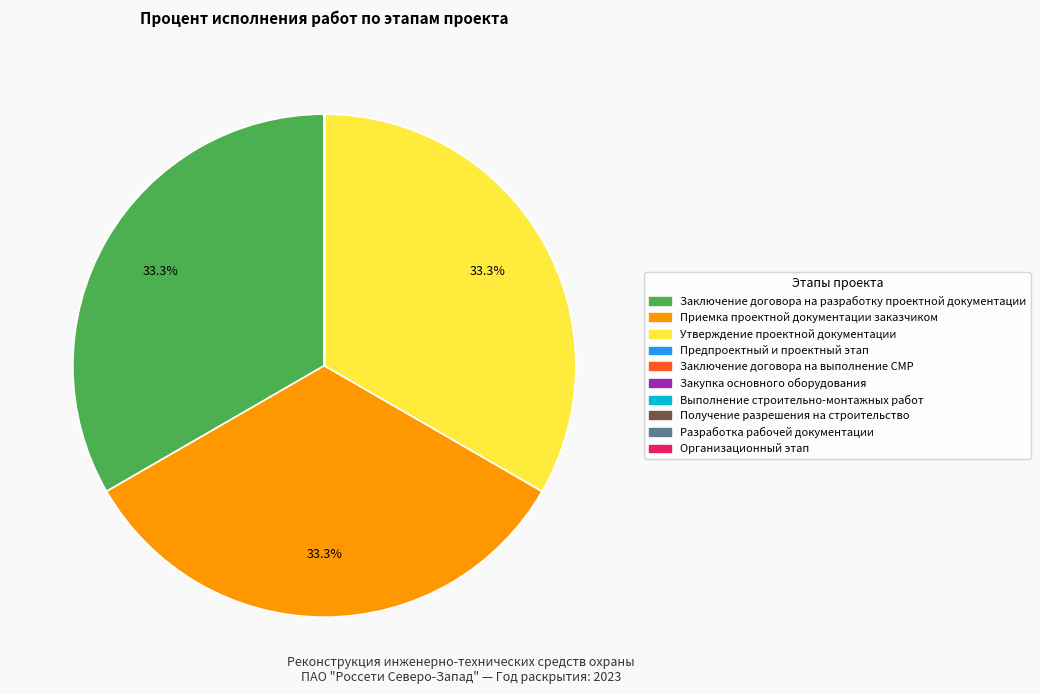

To the nearest percent, what is the difference between the largest and smallest slice percentages?

33%